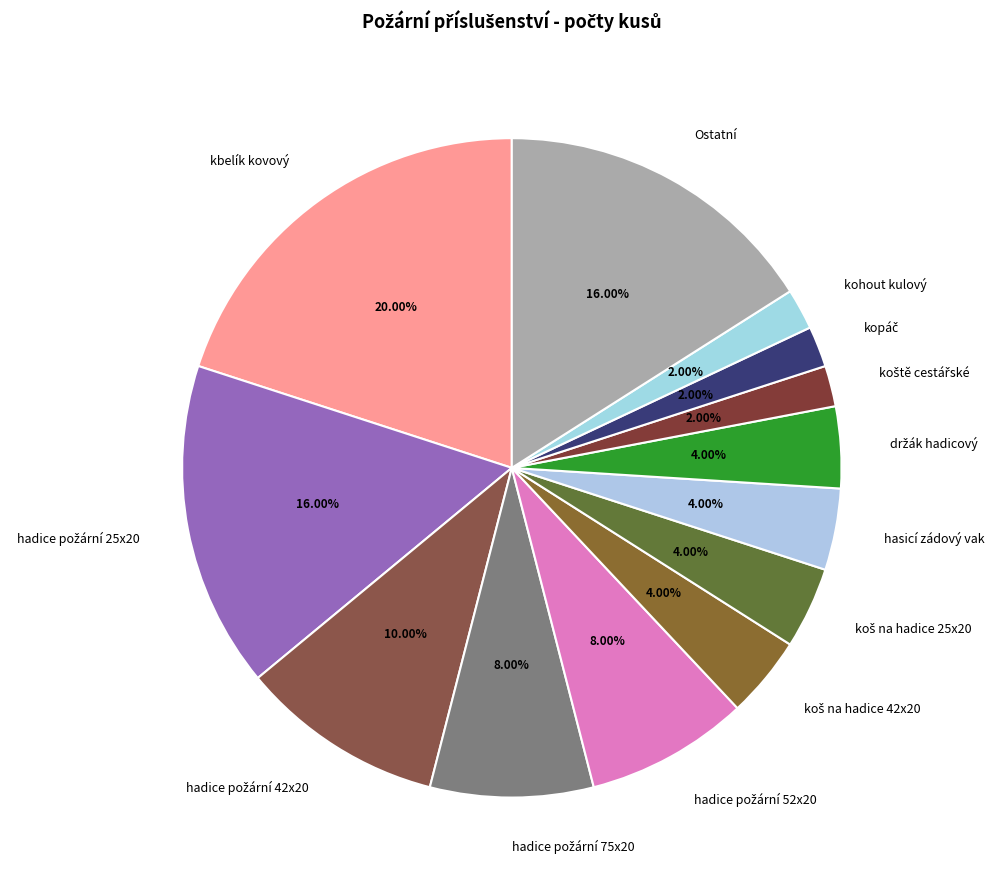

Which has a higher value, kohout kulový or kbelík kovový?

kbelík kovový